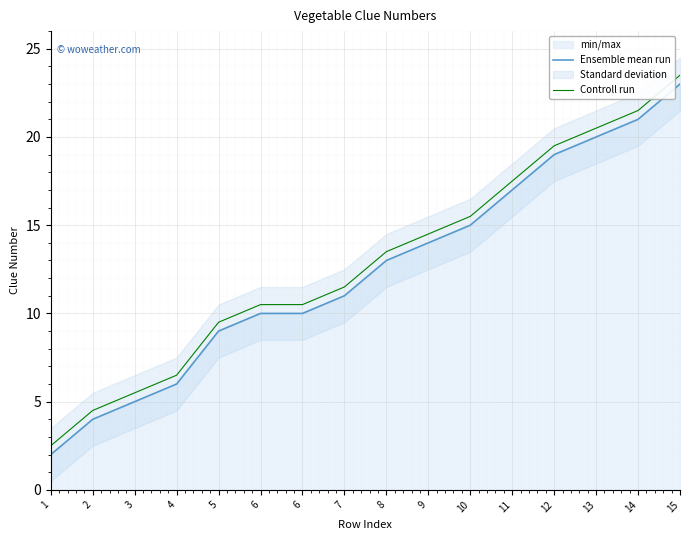

Reading left to right, what are all the values shown in this chart?

Ensemble mean run: 2.0	4.0	5.0	6.0	9.0	10.0	10.0	11.0	13.0	14.0	15.0	17.0	19.0	20.0	21.0	23.0
Controll run: 2.5	4.5	5.5	6.5	9.5	10.5	10.5	11.5	13.5	14.5	15.5	17.5	19.5	20.5	21.5	23.5